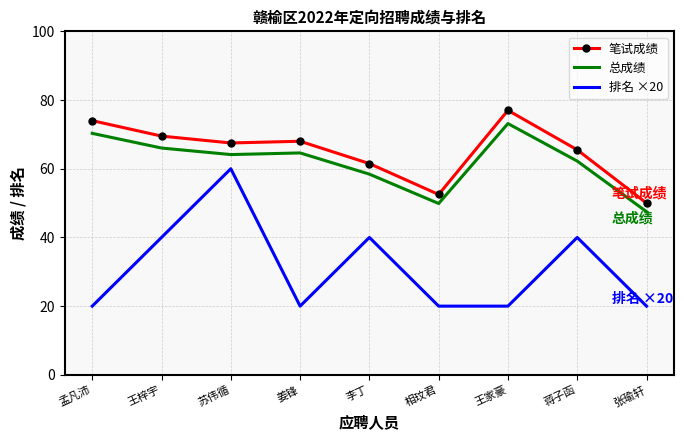

What is the maximum value for 排名 ×20?

60.0